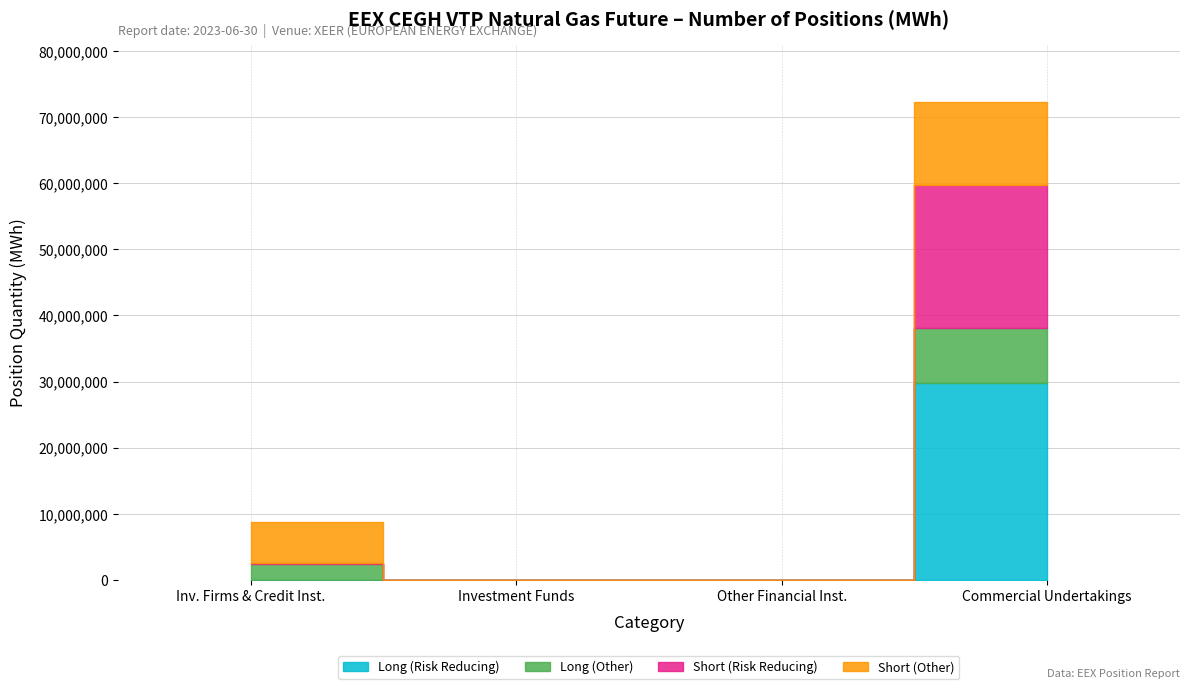

The Other Financial Short series shows 0 at Investment Funds. True or false?

True